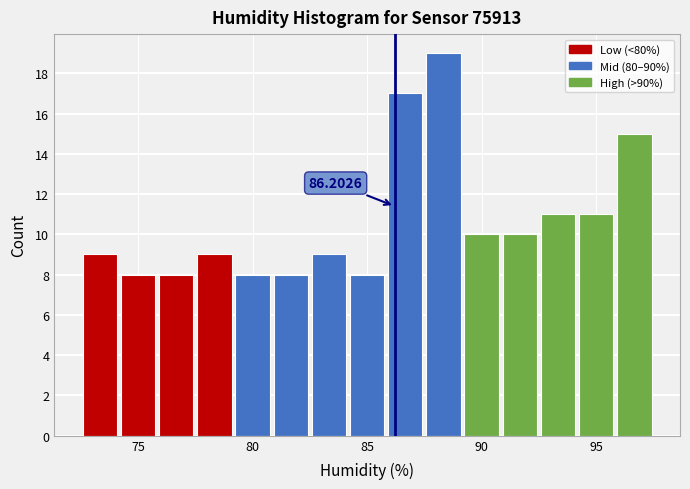

Around what value on the x-axis is the tallest bar? Give the approximate position of its centre, as read against the axis.

88.5